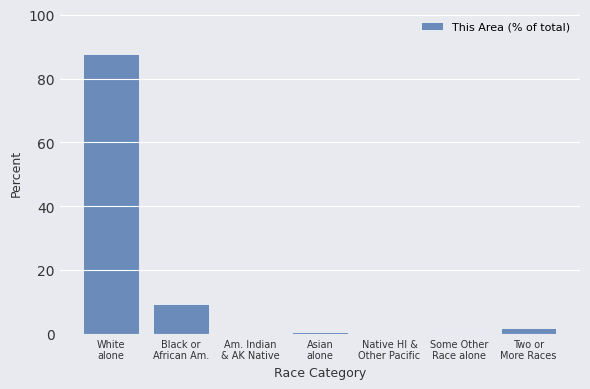

What is the sum of all values?

100.0